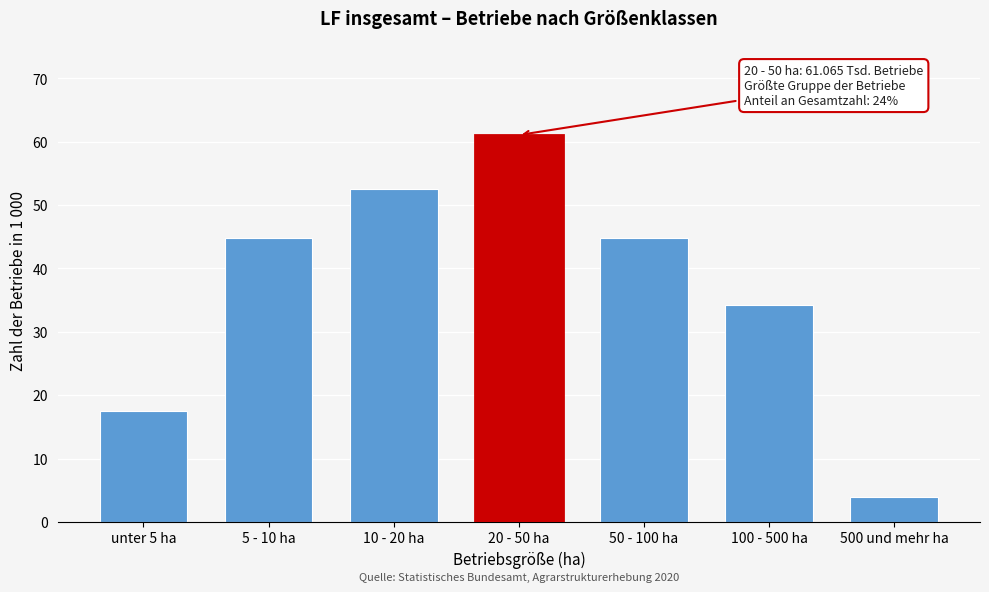

What is the approximate value at 20 - 50 ha?

61.1